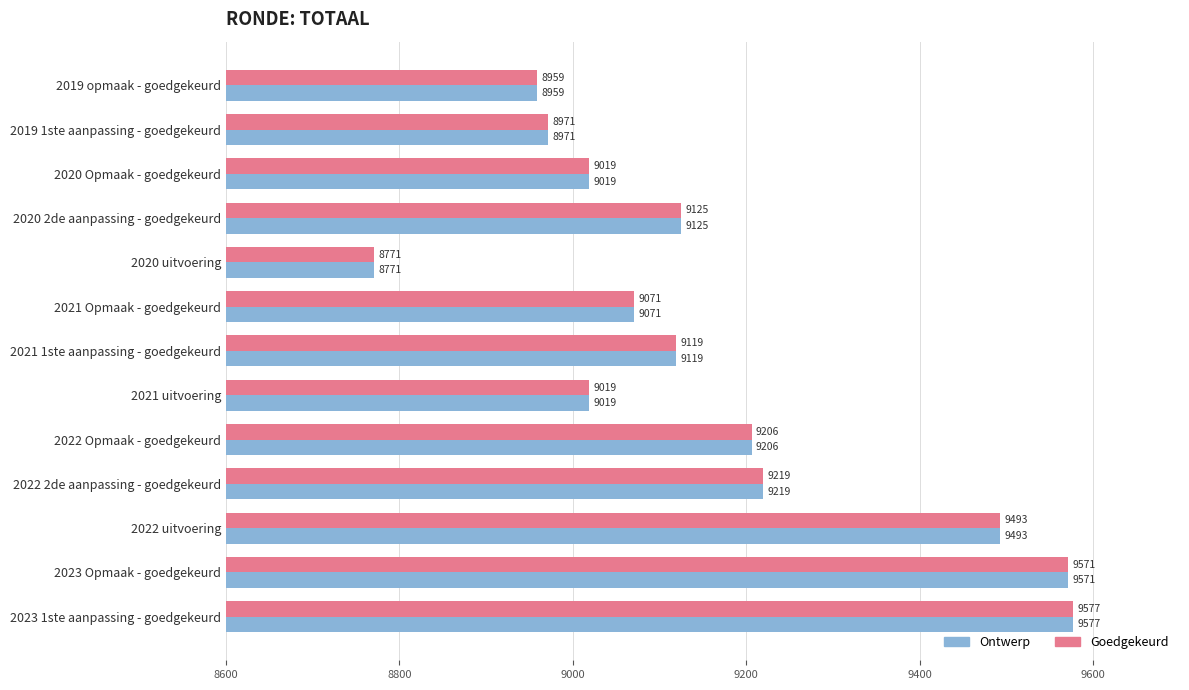

True or false: Goedgekeurd has a value of 9493 at 2022 uitvoering.

True